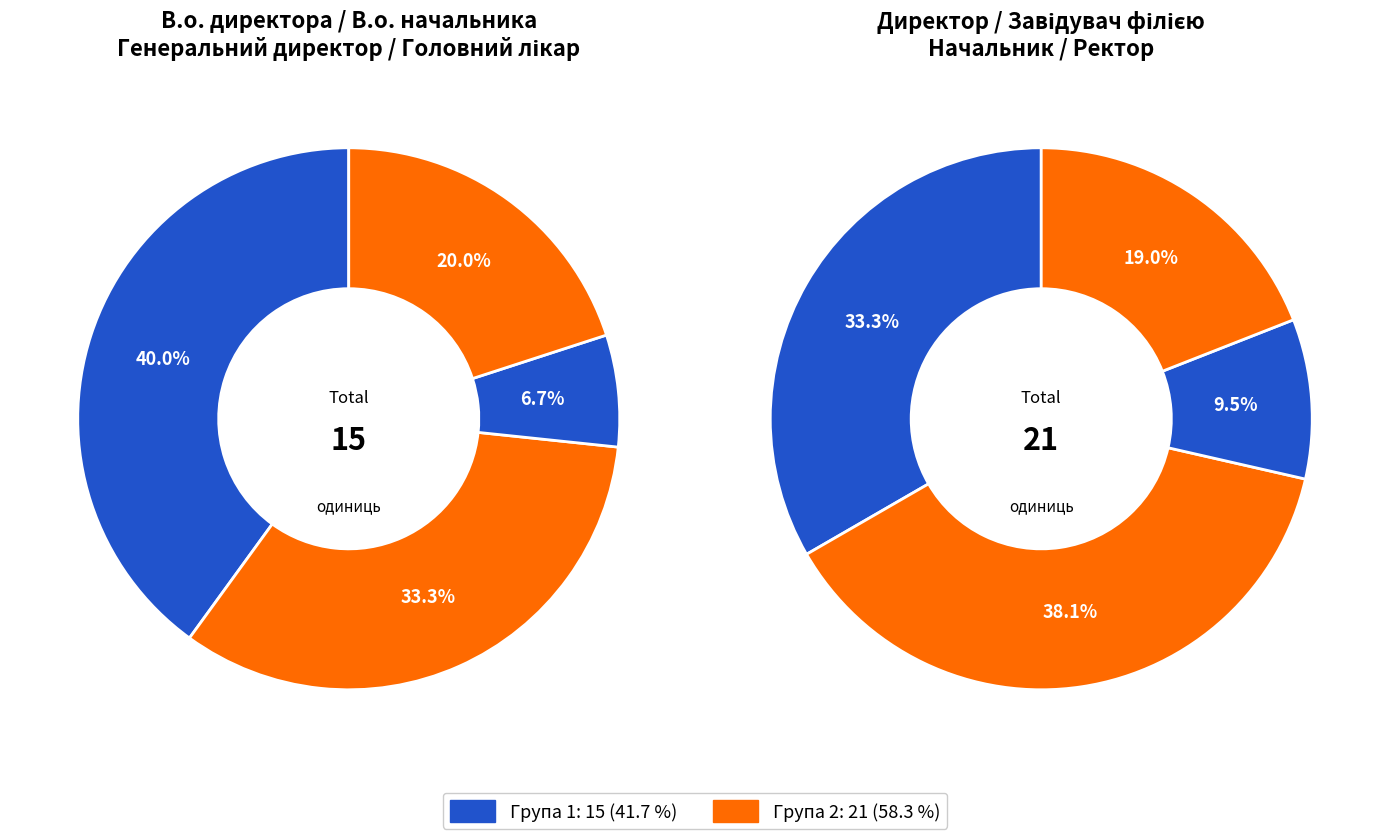

Combined, do Ректор and В.о. начальника account for over 50%?

No